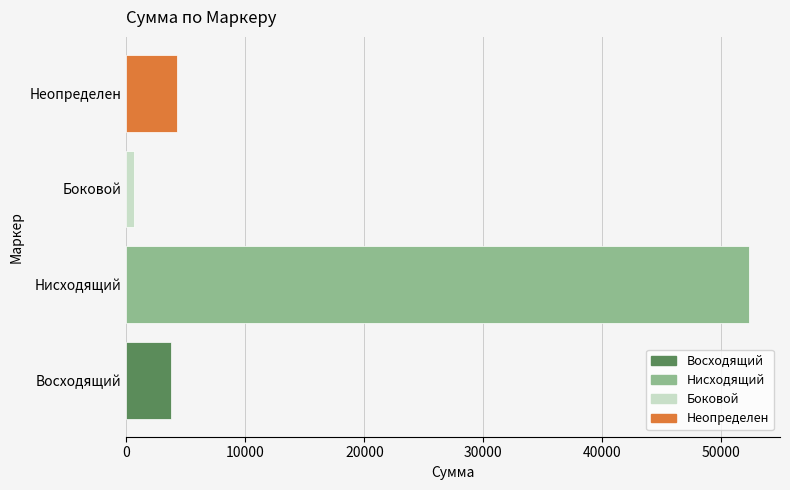

The value at Восходящий is 5740. True or false?

False